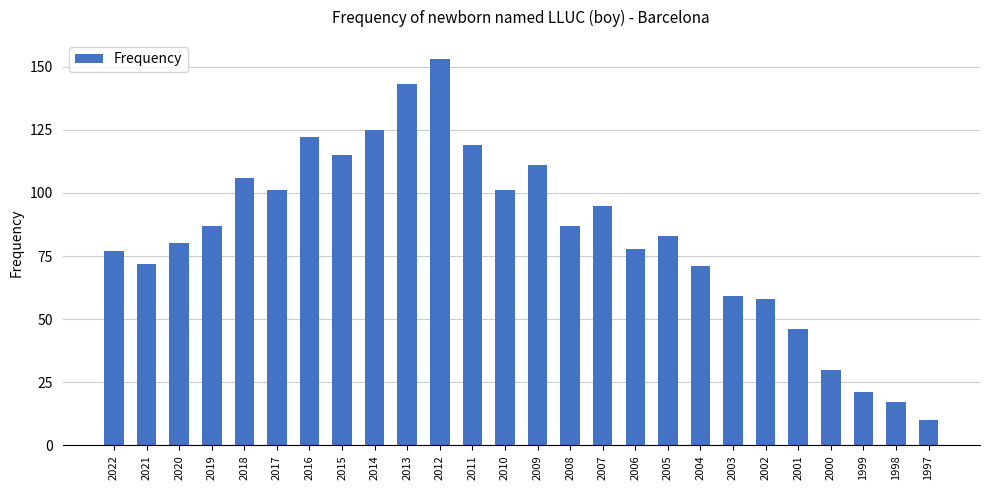

What is the value of the 3rd bar from the left?

80